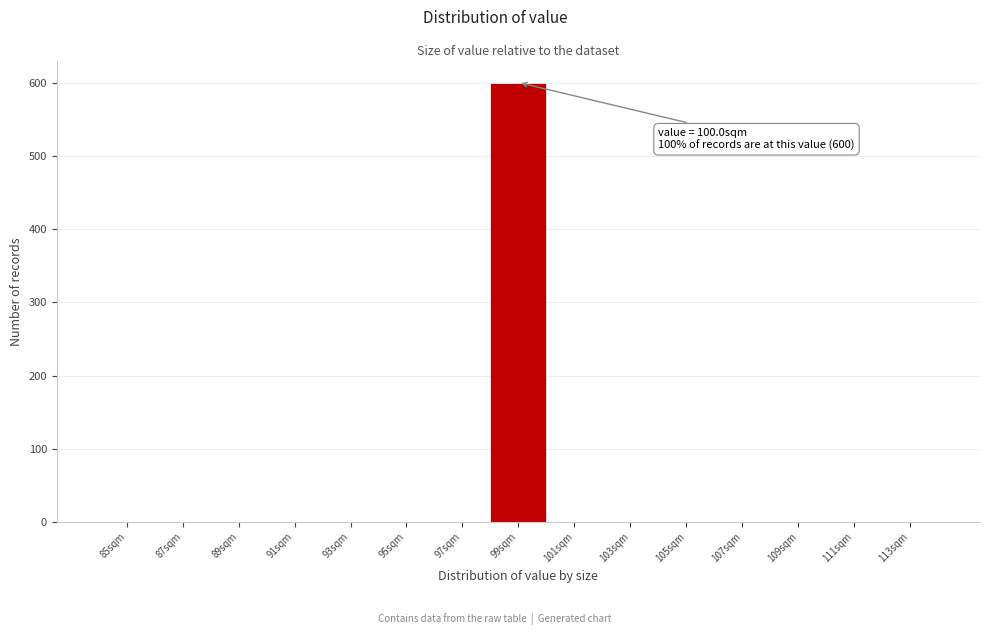

Reading left to right, what are all the values shown in this chart?

85sqm=0	87sqm=0	89sqm=0	91sqm=0	93sqm=0	95sqm=0	97sqm=0	99sqm=600	101sqm=0	103sqm=0	105sqm=0	107sqm=0	109sqm=0	111sqm=0	113sqm=0